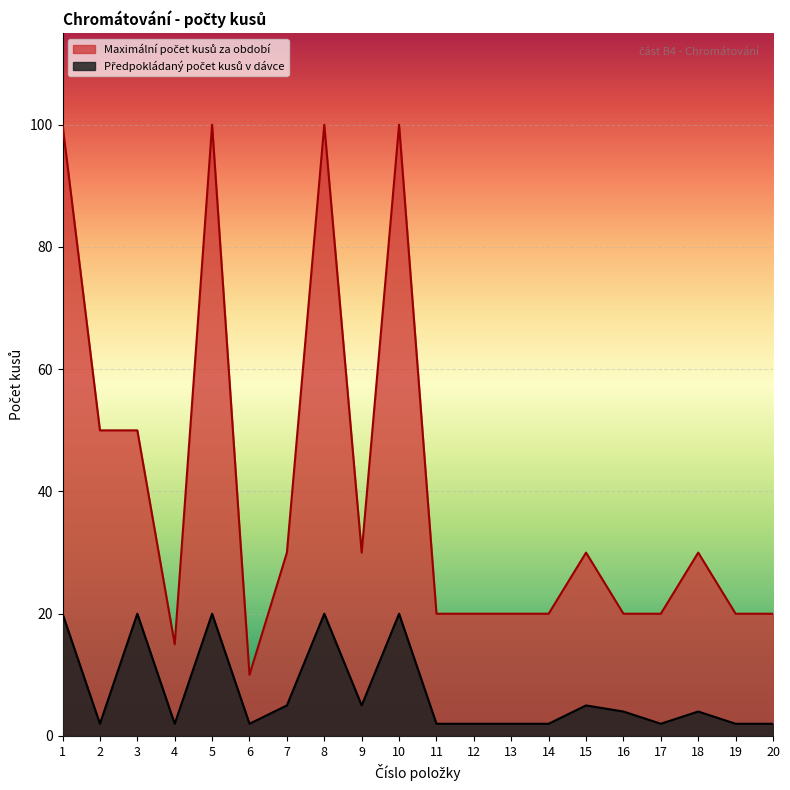

What is the difference between the highest and lowest values at 4?

13